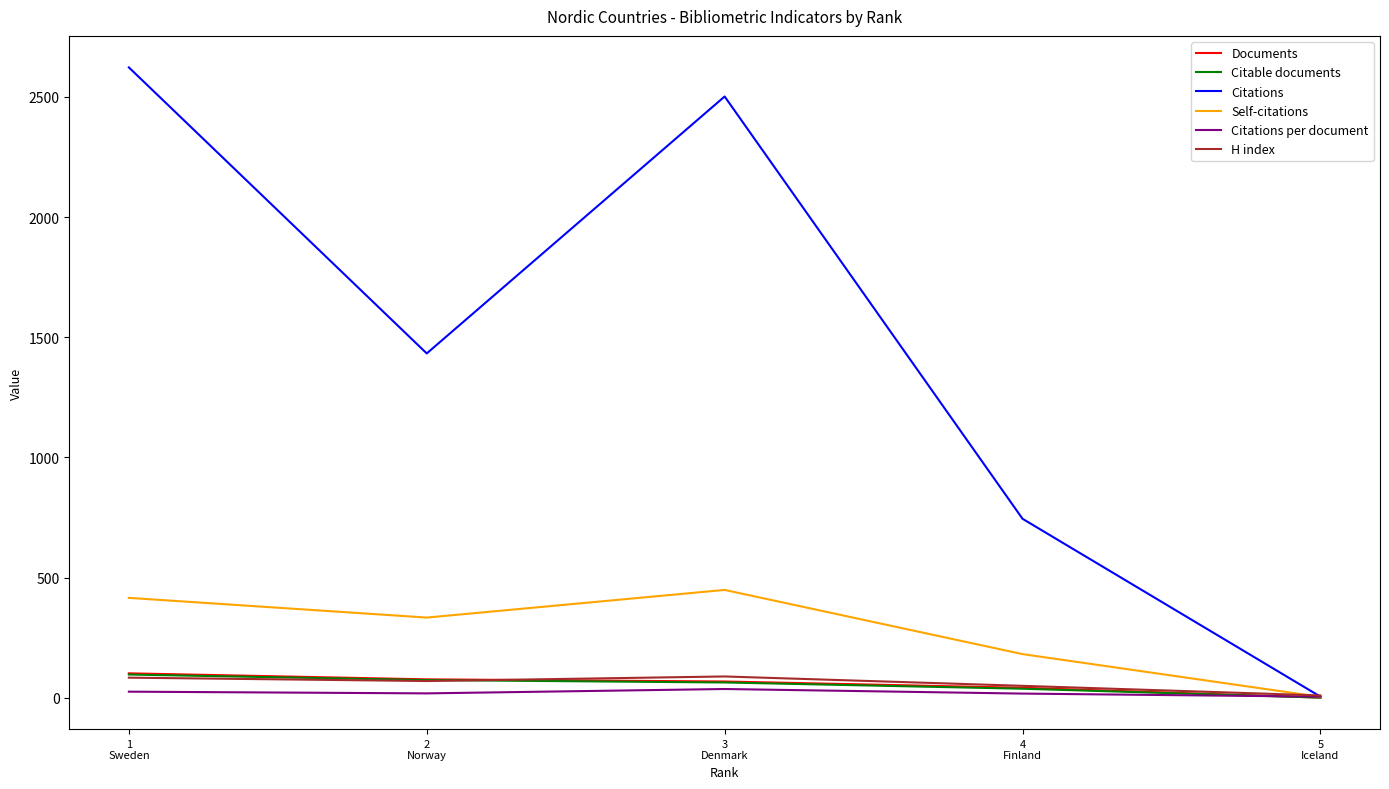

What is the highest value of the Citations per document series?

36.8